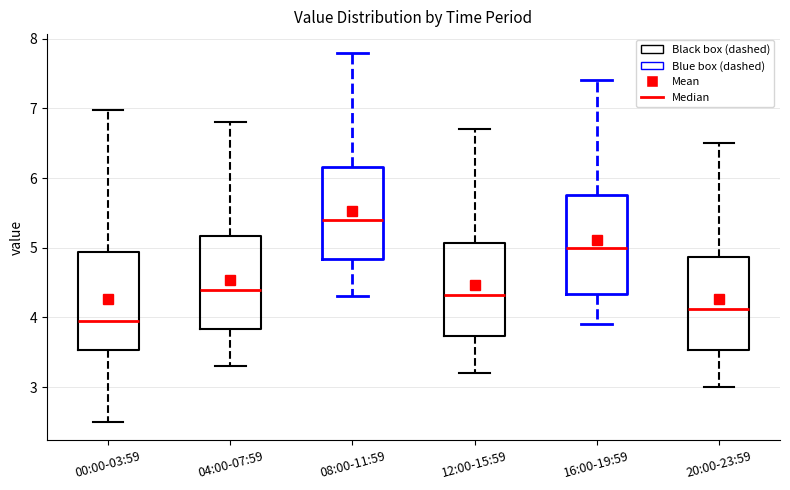

Reading left to right, read every box against the y-axis: the position of its median line, the range the box covers, and the ends of its whiskers. The values are not printed on the chart, so give them approximately, as read against the axis.

00:00-03:59: median 3.9, box 3.5 to 4.9, whiskers 2.5 to 7.0
04:00-07:59: median 4.4, box 3.8 to 5.2, whiskers 3.3 to 6.8
08:00-11:59: median 5.4, box 4.8 to 6.2, whiskers 4.3 to 7.8
12:00-15:59: median 4.3, box 3.7 to 5.1, whiskers 3.2 to 6.7
16:00-19:59: median 5.0, box 4.3 to 5.8, whiskers 3.9 to 7.4
20:00-23:59: median 4.1, box 3.5 to 4.9, whiskers 3.0 to 6.5